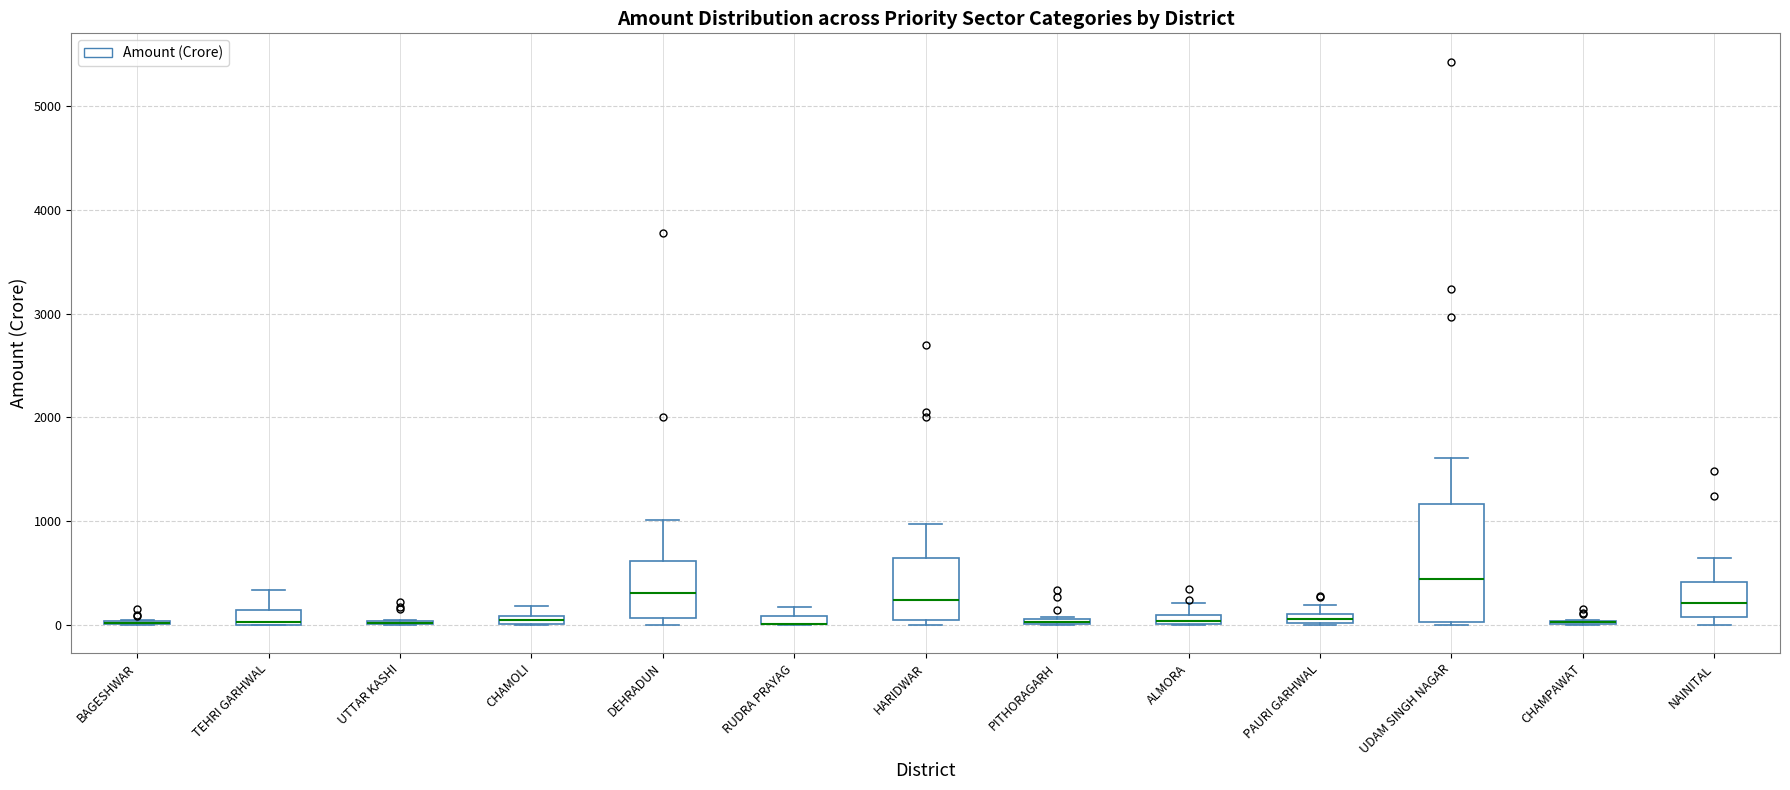

Where does the upper whisker of the box for ALMORA end on the y-axis? The values are not printed on the chart, so give them approximately, as read against the axis.

200